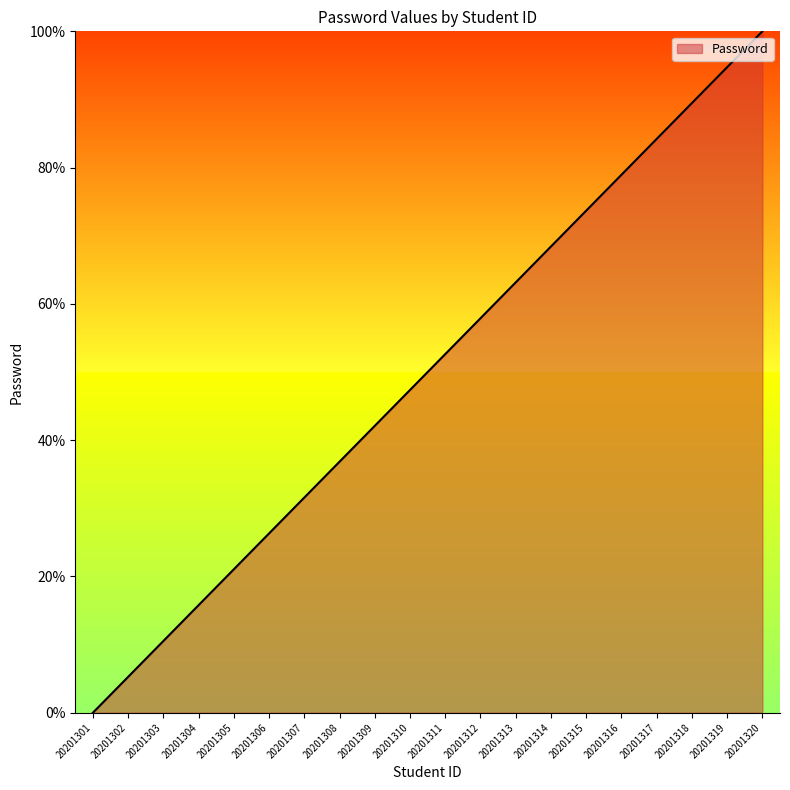

Rank the categories by value from lowest to highest.

20201301, 20201302, 20201303, 20201304, 20201305, 20201306, 20201307, 20201308, 20201309, 20201310, 20201311, 20201312, 20201313, 20201314, 20201315, 20201316, 20201317, 20201318, 20201319, 20201320